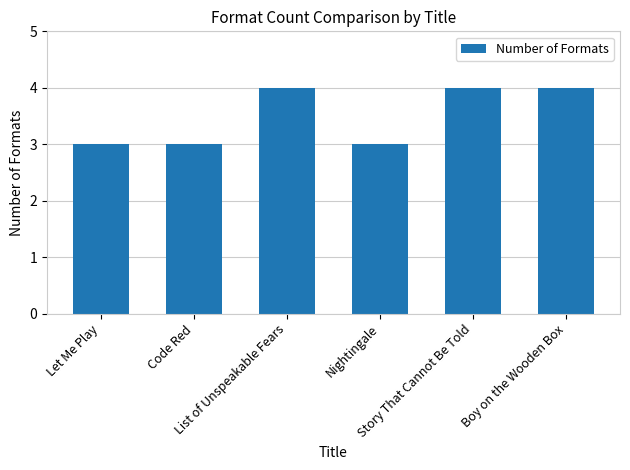

Reading left to right, transcribe all the data shown in this chart.

3	3	4	3	4	4